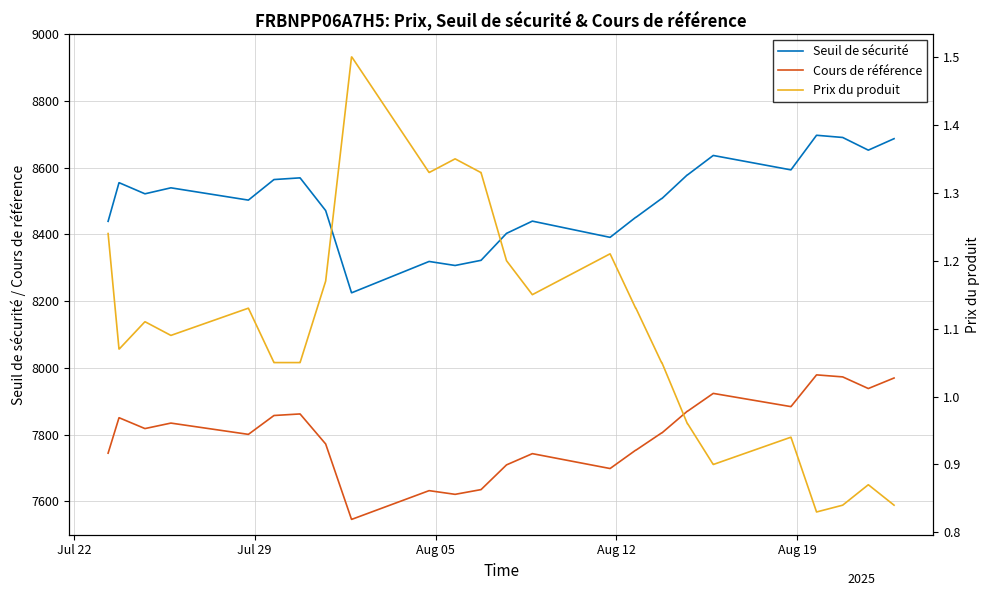

Which series has the largest total across all categories?

Seuil de sécurité